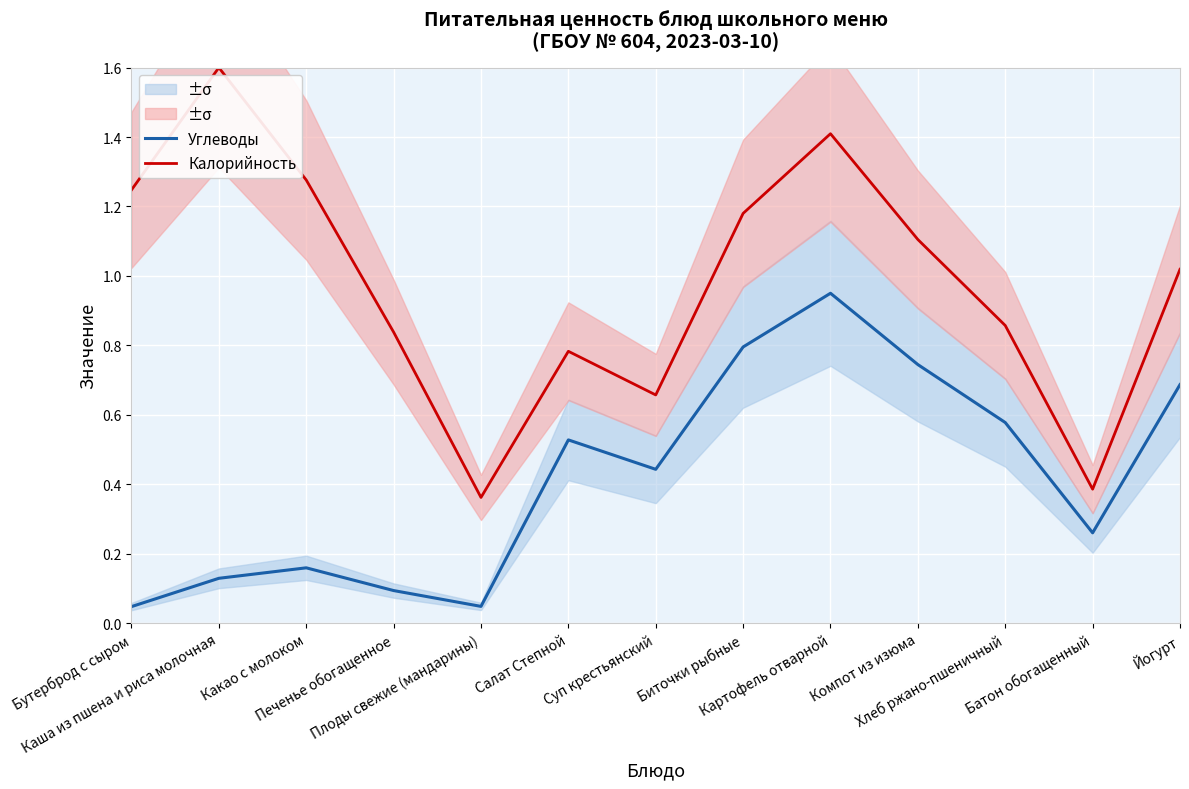

Between Биточки рыбные and Картофель отварной, which series saw the biggest shift?

Калорийность